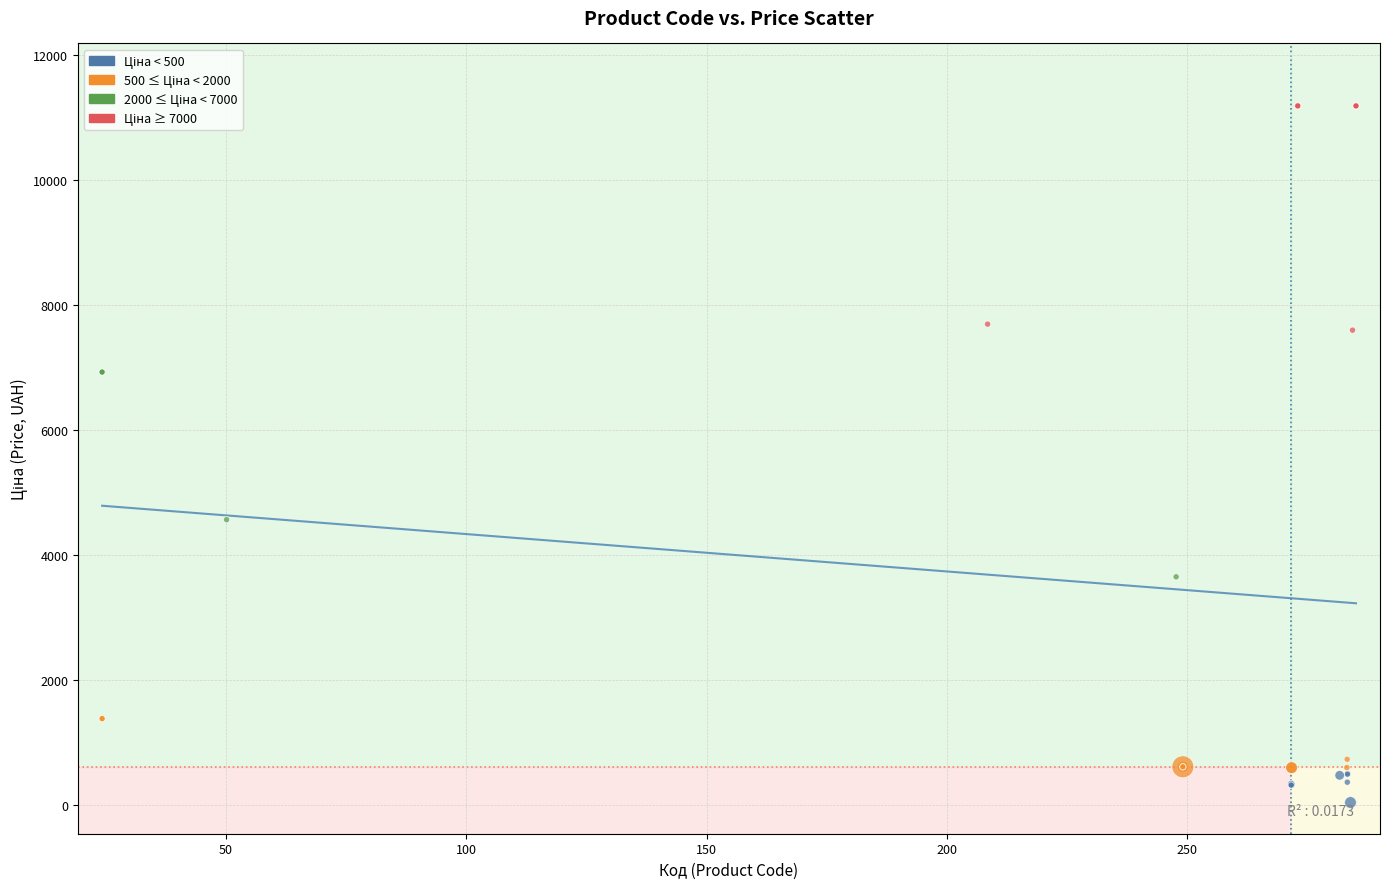

What Y value in the scatter plot is closest to 5610?

4561.9